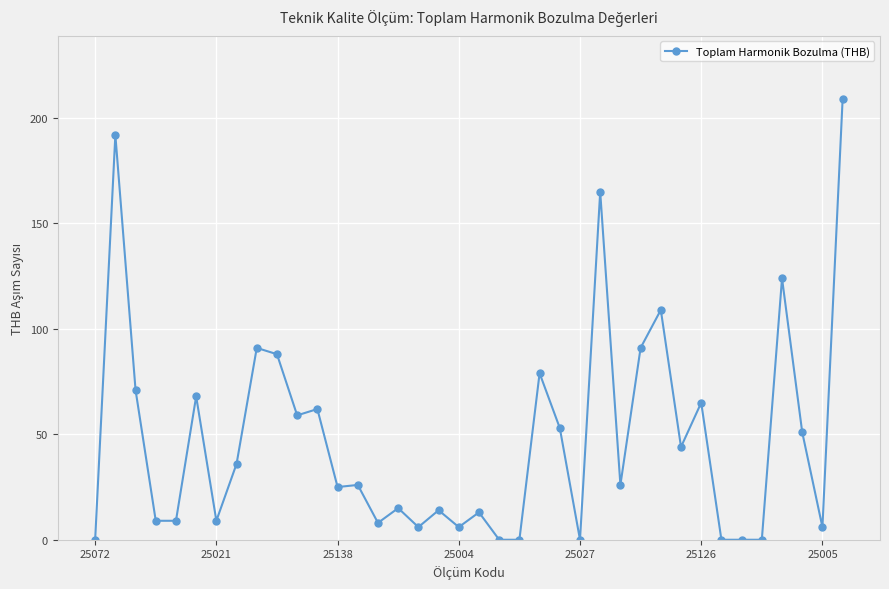

What is the maximum value shown in the chart?

209